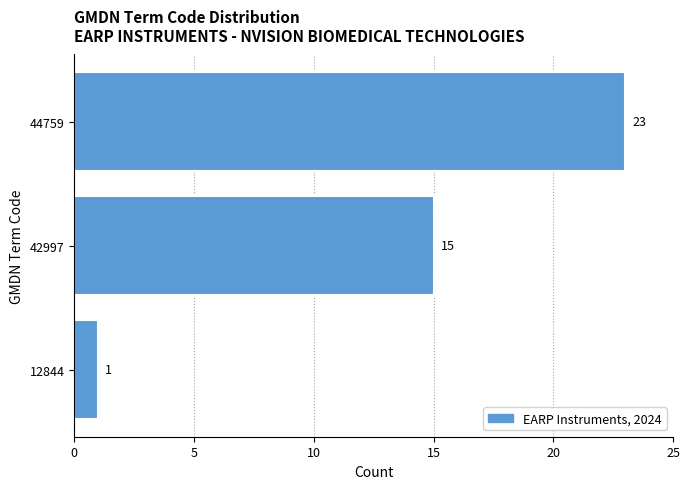

Reading bottom to top, transcribe all the data shown in this chart.

1	15	23